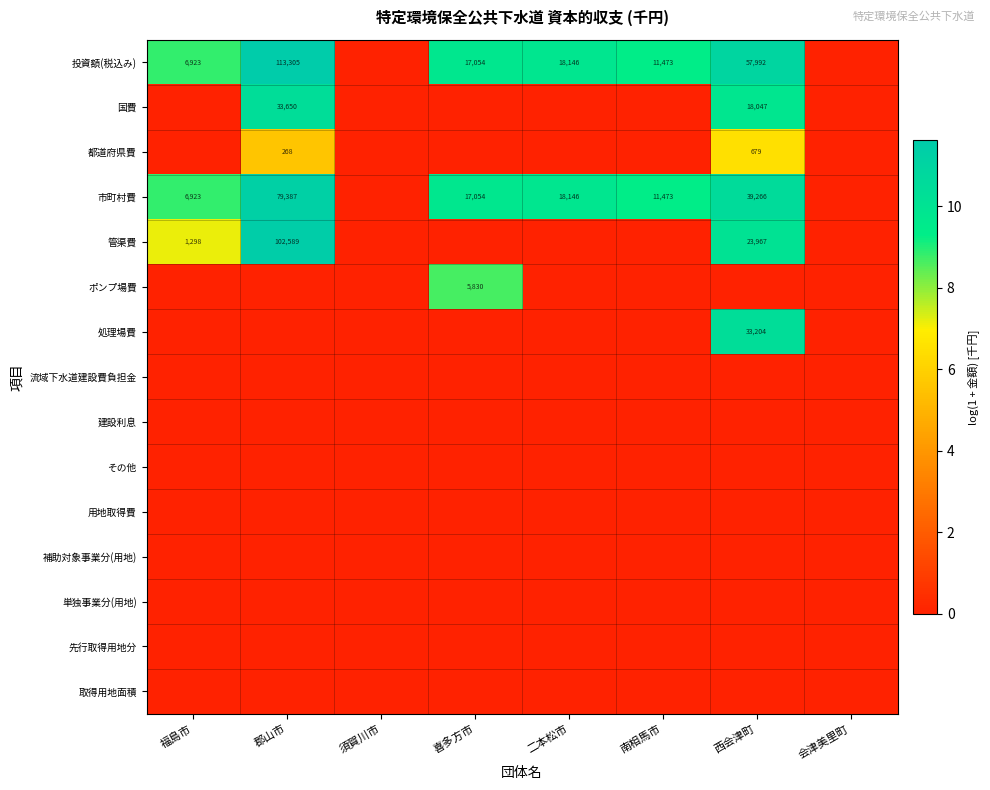

List the series in order of their peak value, highest first.

投資額(税込み), 管渠費, 市町村費, 国費, 処理場費, ポンプ場費, 都道府県費, 流域下水道建設費負担金, 建設利息, その他, 用地取得費, 補助対象事業分(用地), 単独事業分(用地), 先行取得用地分, 取得用地面積